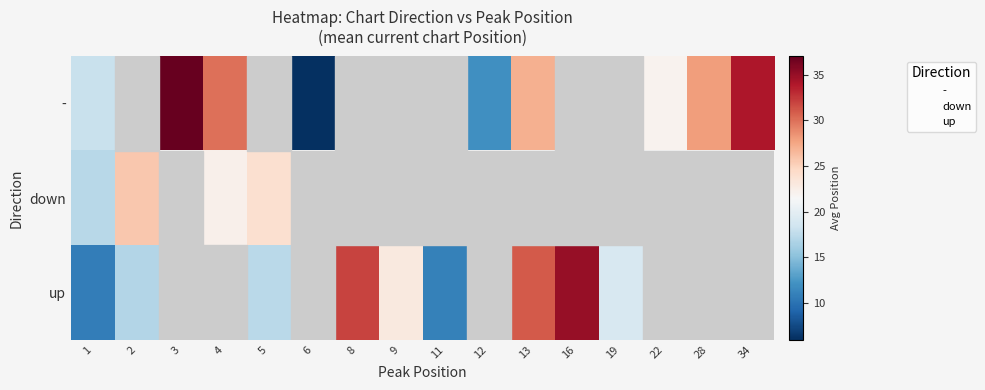

What is the maximum value shown in the chart?

37.0